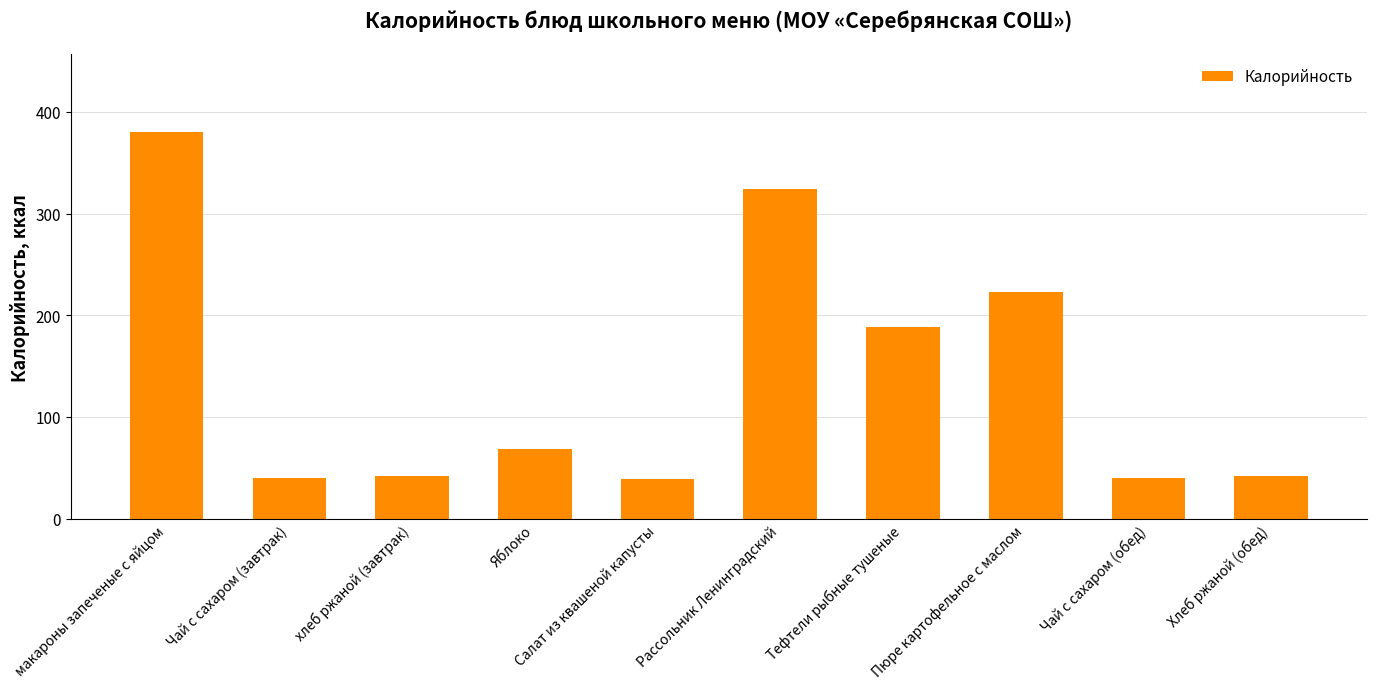

Which label corresponds to the largest value in the chart?

макароны запеченые с яйцом